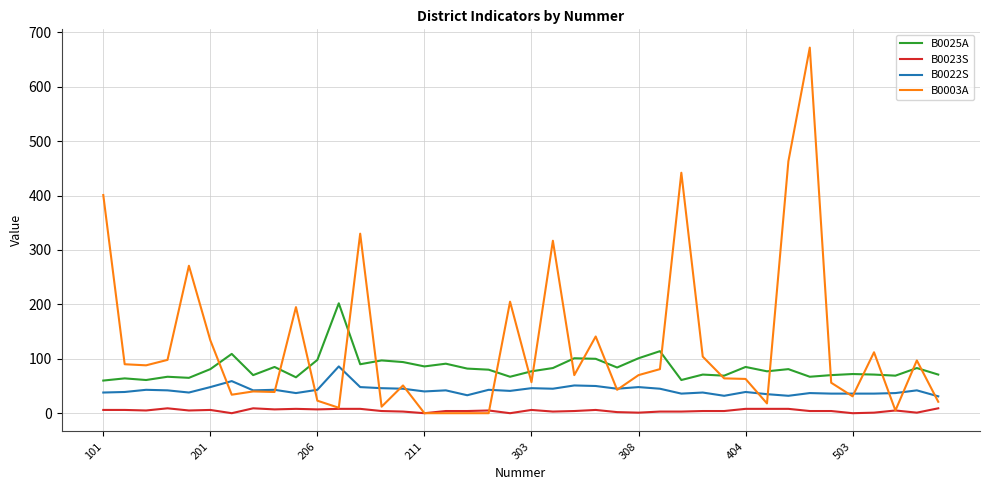

What is the difference between the maximum and minimum values in the B0023S series?

9